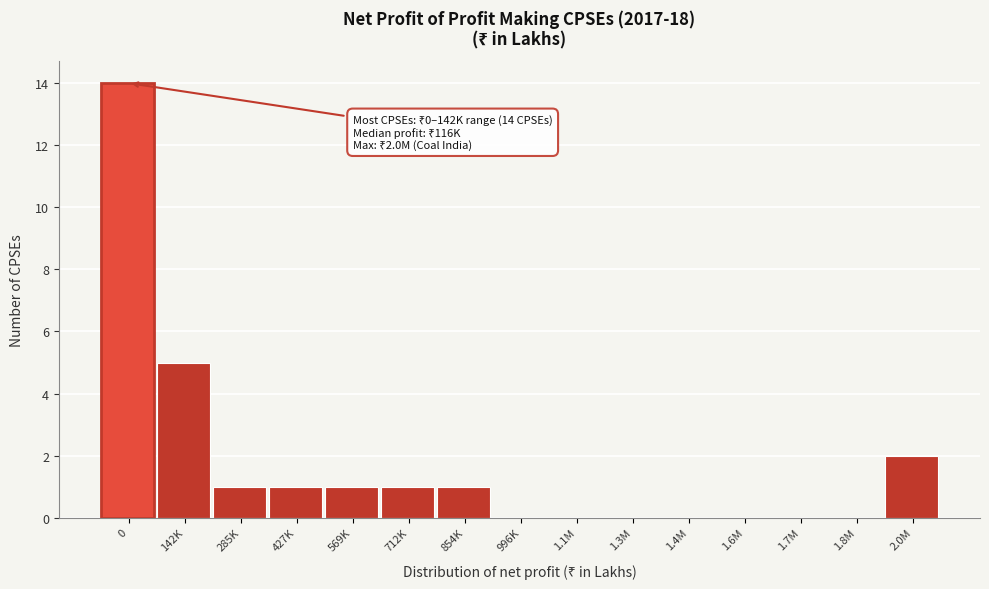

Reading left to right, extract all data points from this chart.

0=14	142K=5	285K=1	427K=1	569K=1	712K=1	854K=1	996K=0	1.1M=0	1.3M=0	1.4M=0	1.6M=0	1.7M=0	1.8M=0	2.0M=2